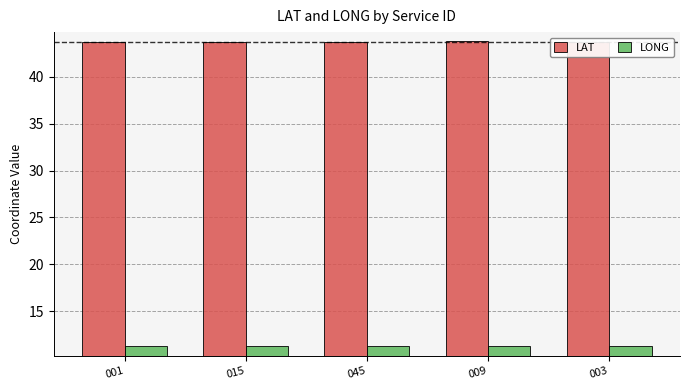

True or false: LONG has a value of 6.5 at 045.

False